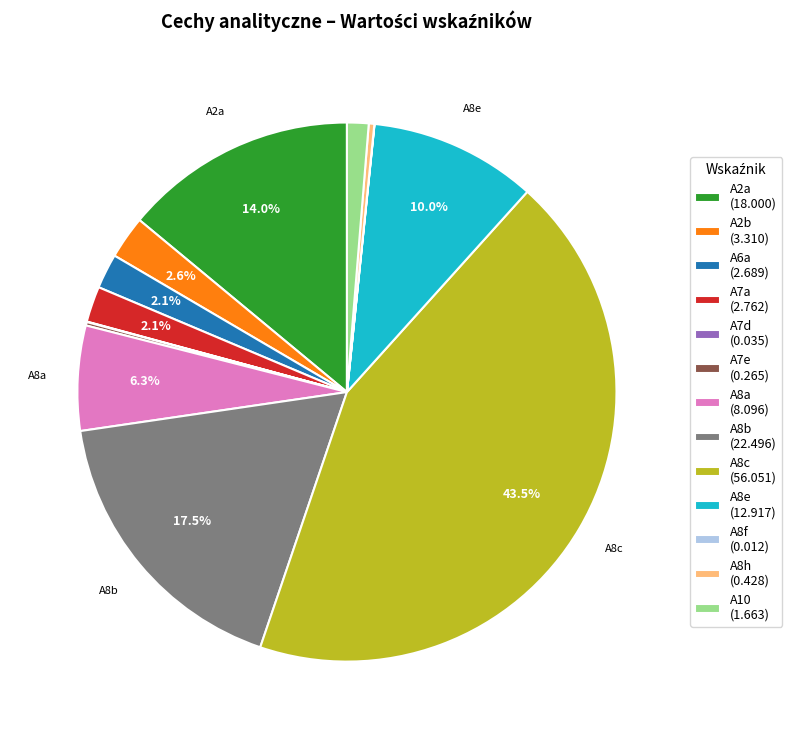

To the nearest percent, what is the average slice percentage?

8%